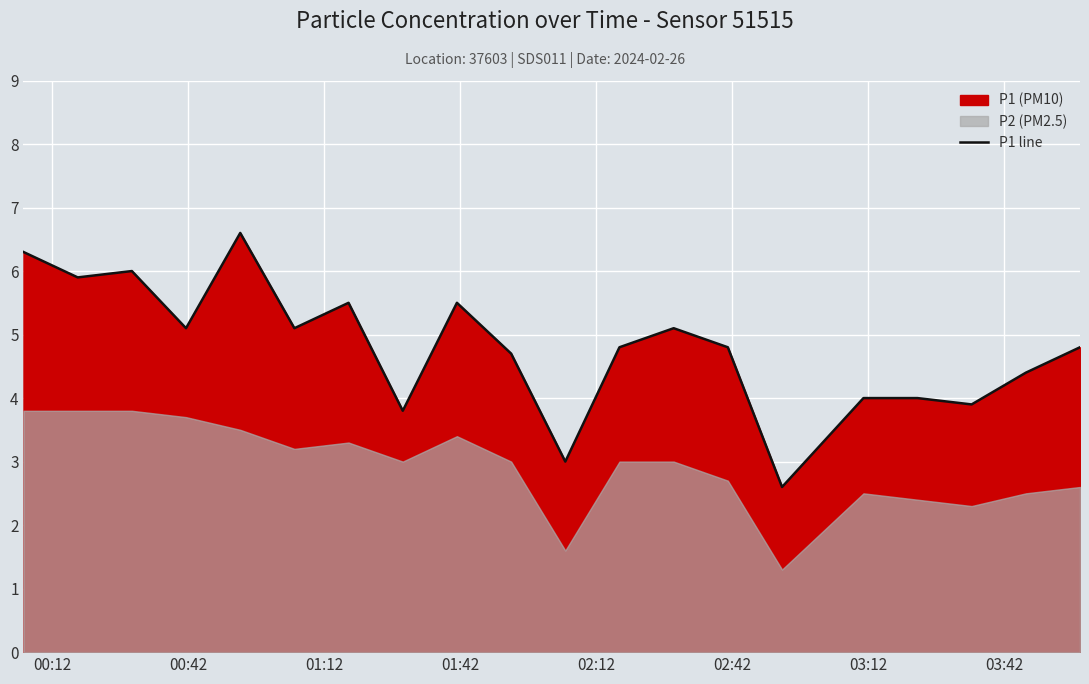

What is the lowest value of the P1 line series?

2.6